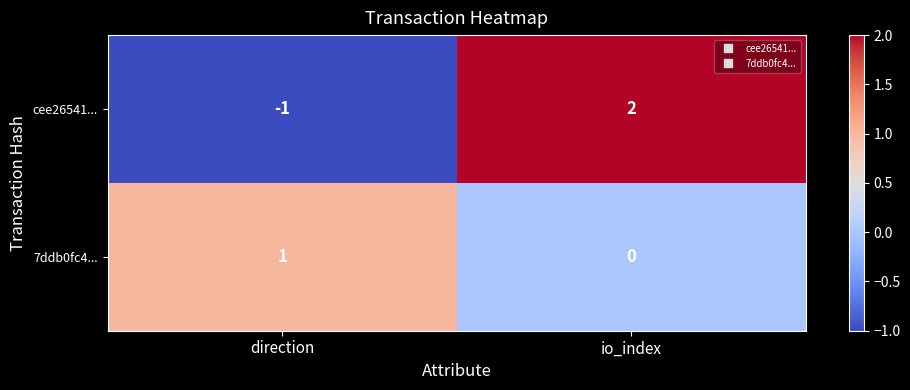

At which category is the sum across all series the highest?

io_index